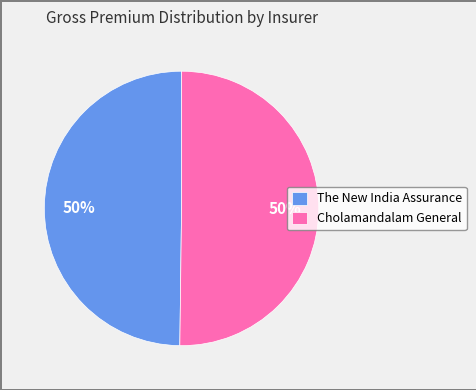

To the nearest percent, what is the average slice percentage?

50%